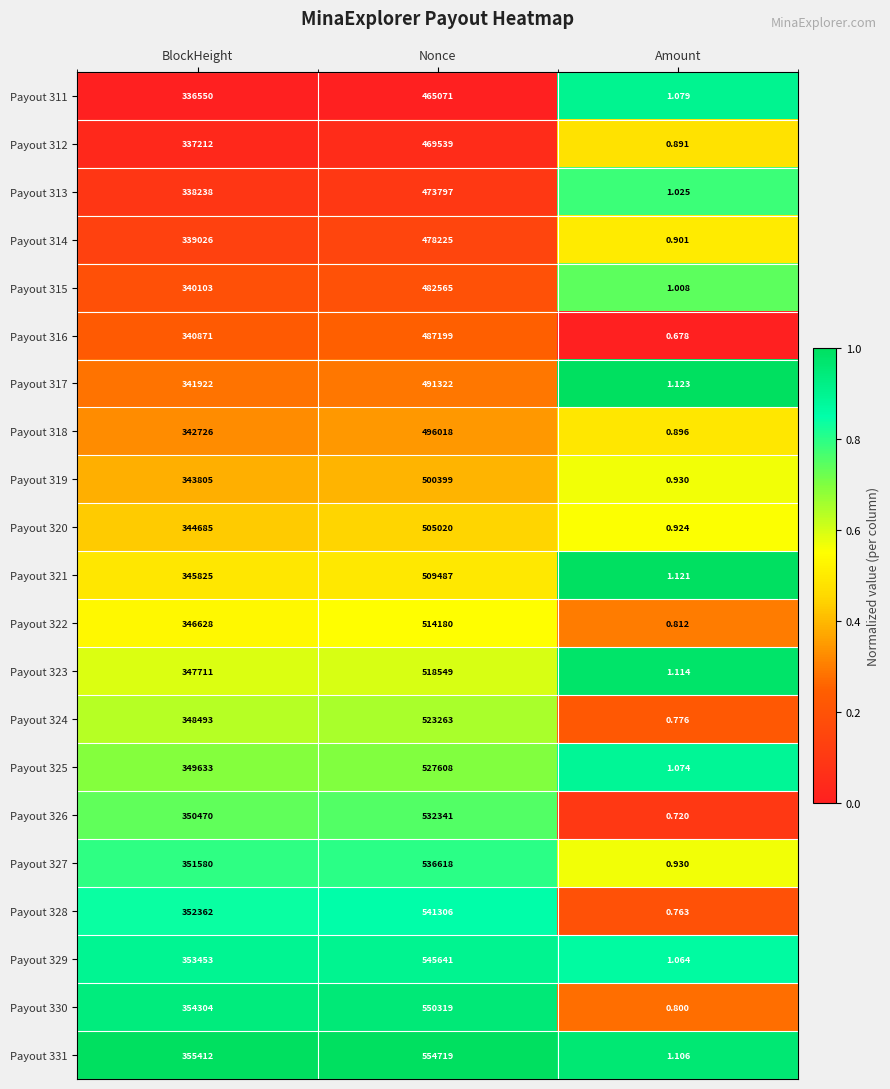

At which label is Payout 325 closest to 263804?

BlockHeight